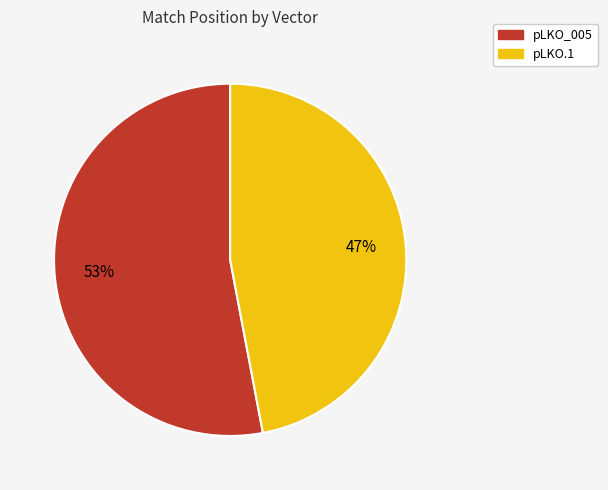

To the nearest percent, what is the average slice percentage?

50%